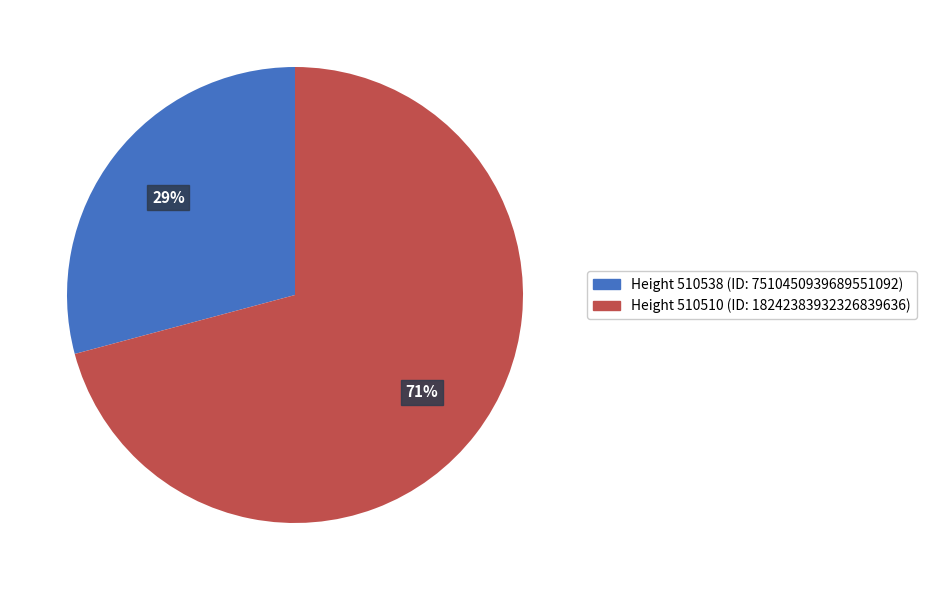

To the nearest percent, what is the average slice percentage?

50%